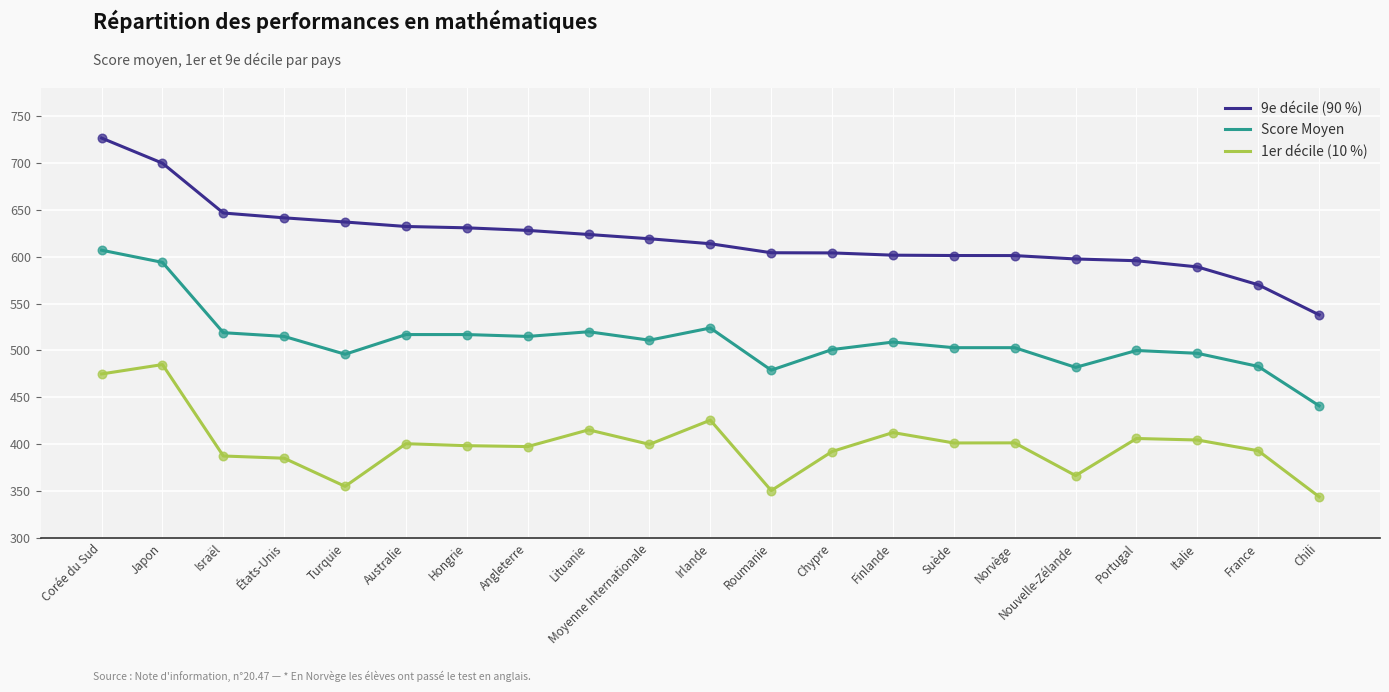

Which series changed the most between Australie and Nouvelle-Zélande?

Score Moyen